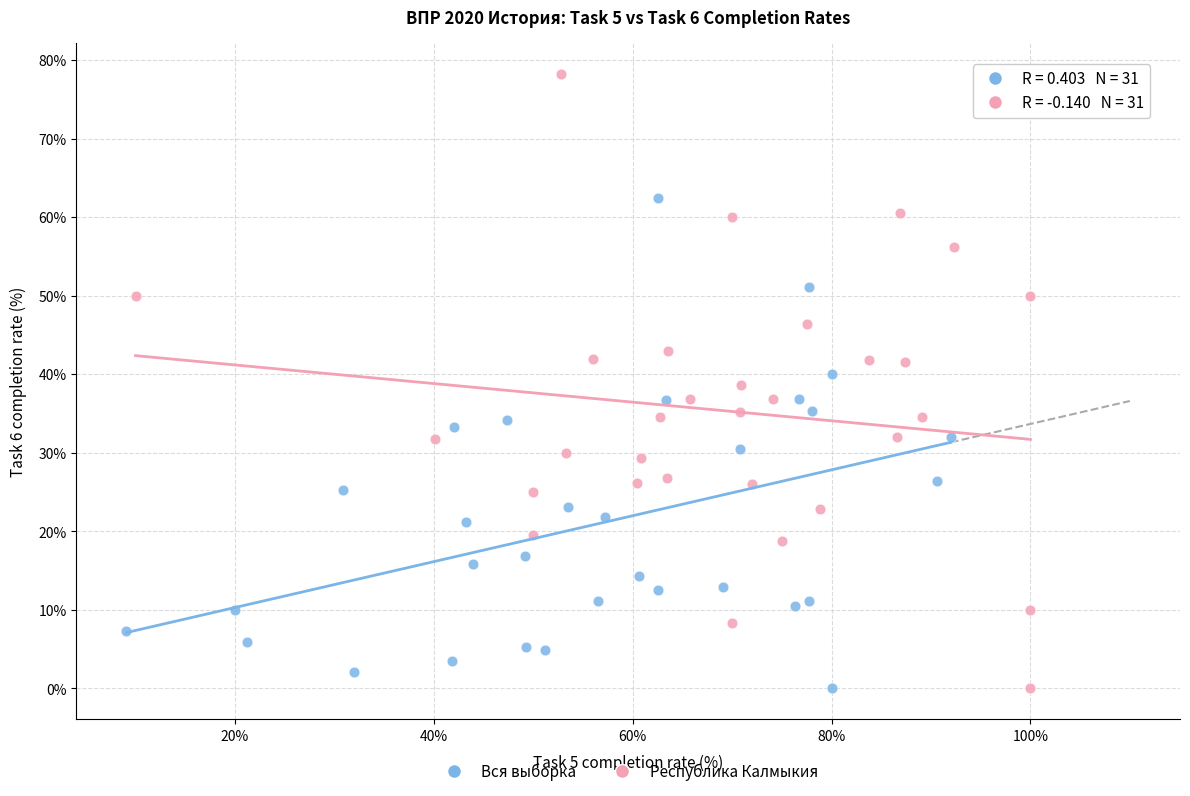

Which series reaches the maximum Y coordinate?

Республика Калмыкия